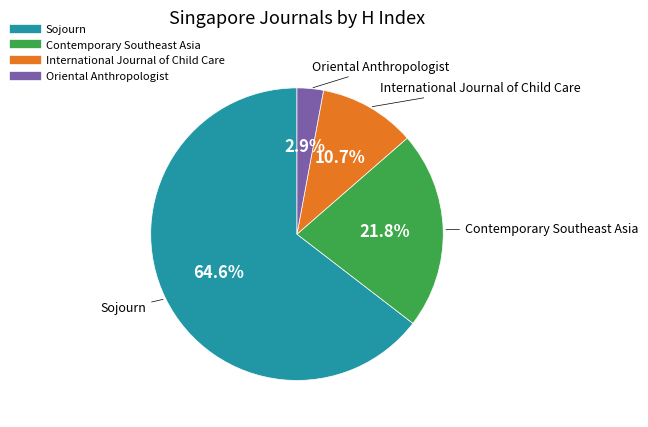

Is there any slice that represents more than half of the pie?

Yes